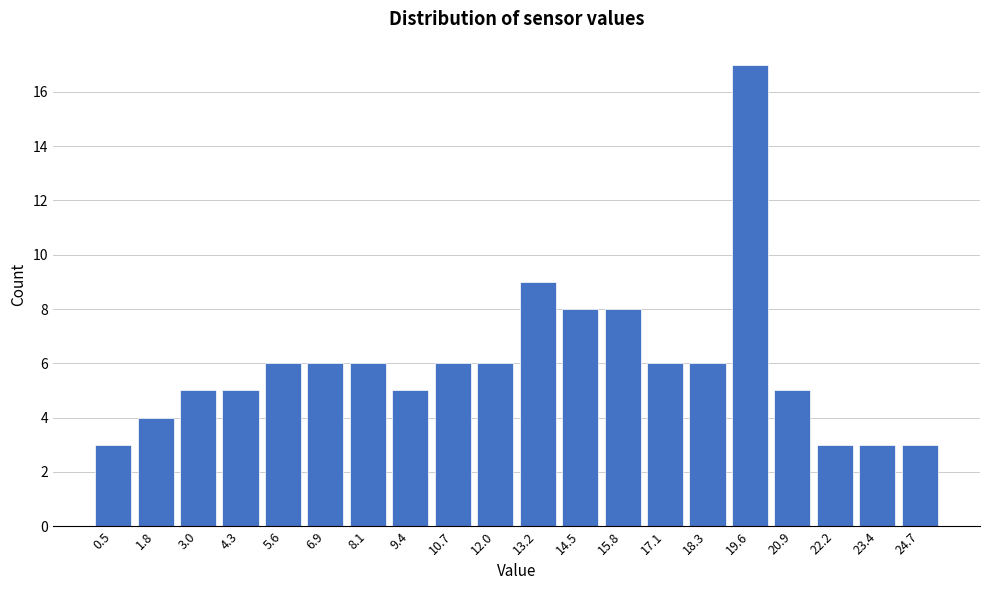

Reading right to left, what are all the values shown in this chart?

24.7=3	23.4=3	22.2=3	20.9=5	19.6=17	18.3=6	17.1=6	15.8=8	14.5=8	13.2=9	12.0=6	10.7=6	9.4=5	8.1=6	6.9=6	5.6=6	4.3=5	3.0=5	1.8=4	0.5=3